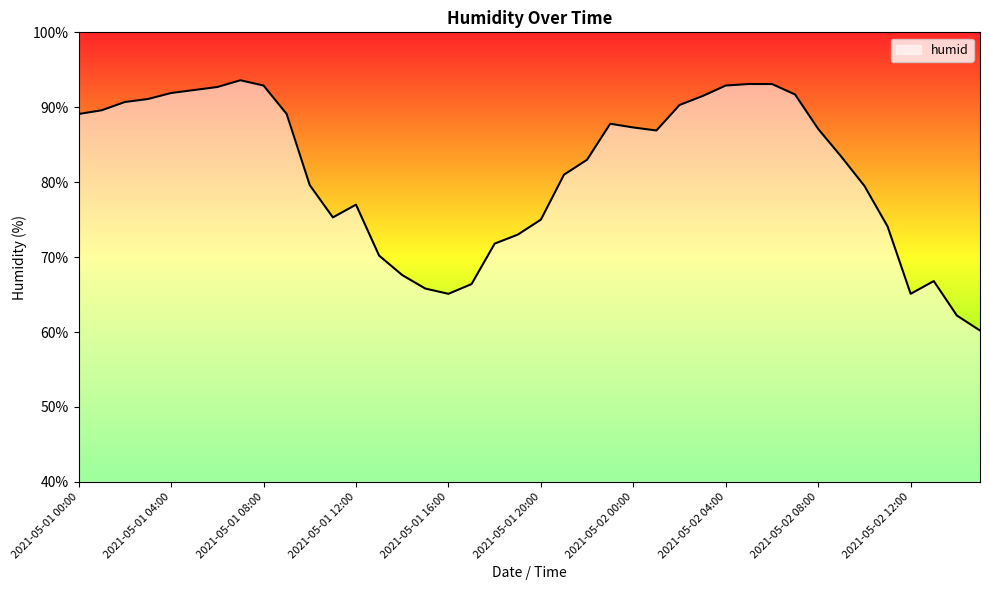

What is the minimum value shown in the chart?

60.2